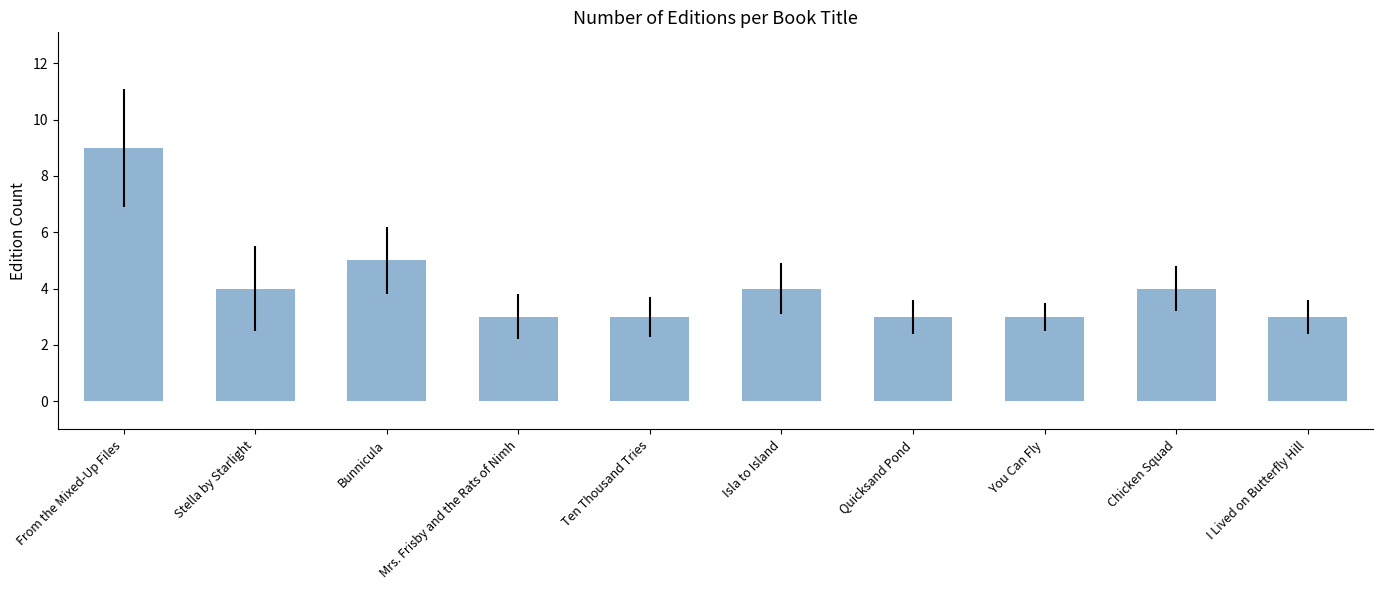

How many bars are there in total?

10